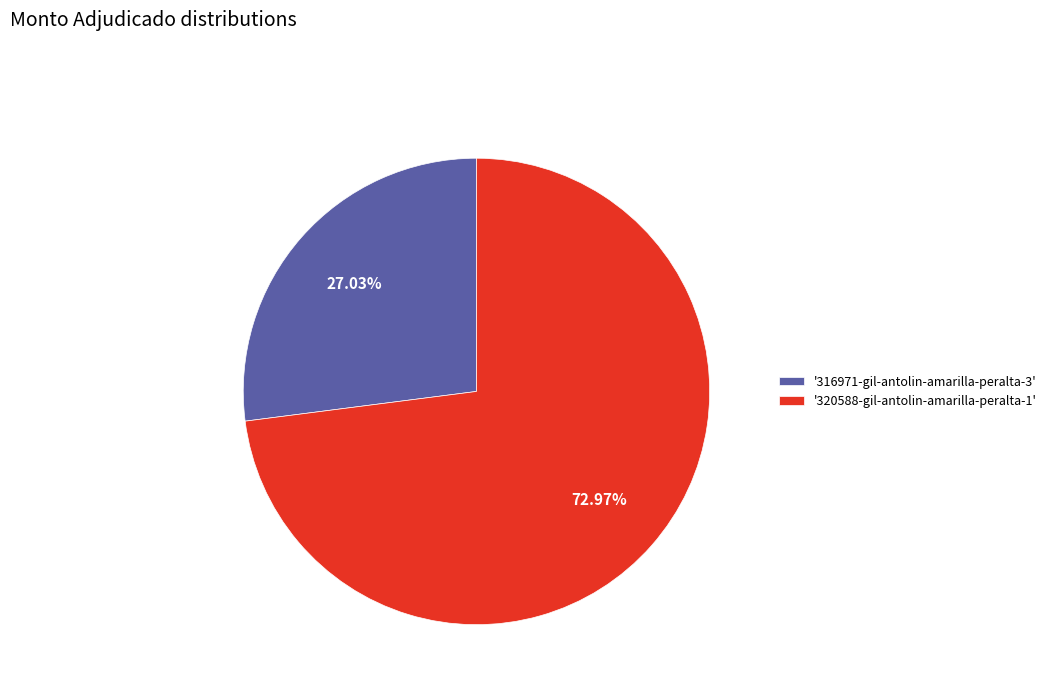

Is there a majority slice in this chart?

Yes